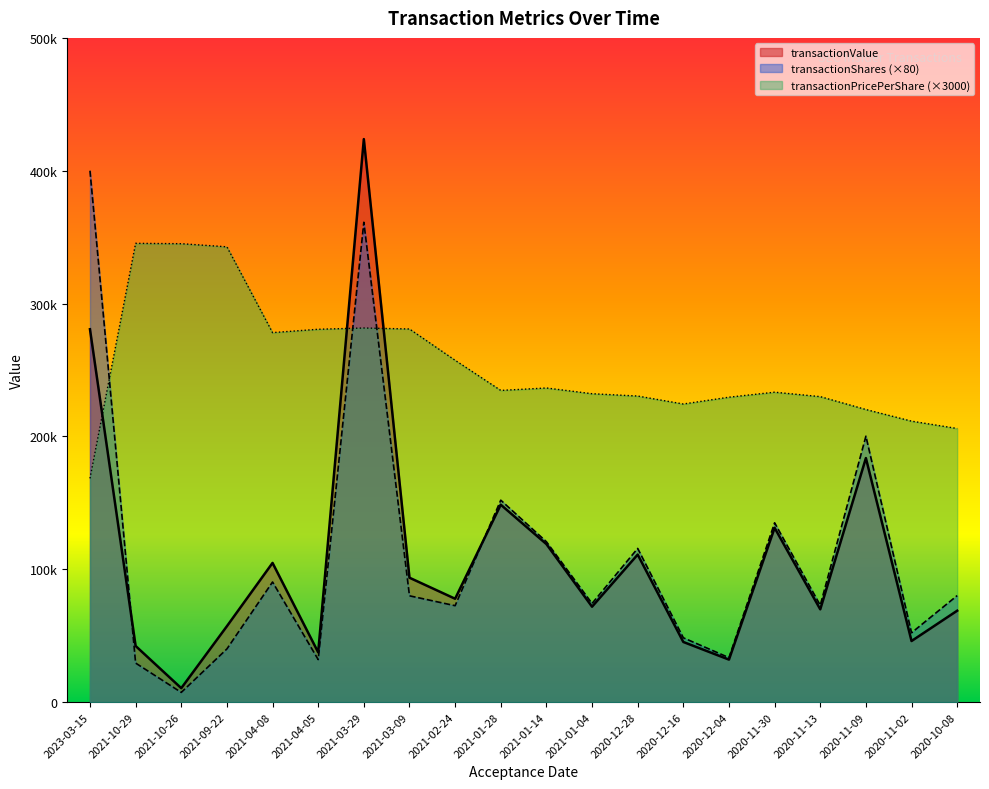

What is the greatest value displayed?

423809.0